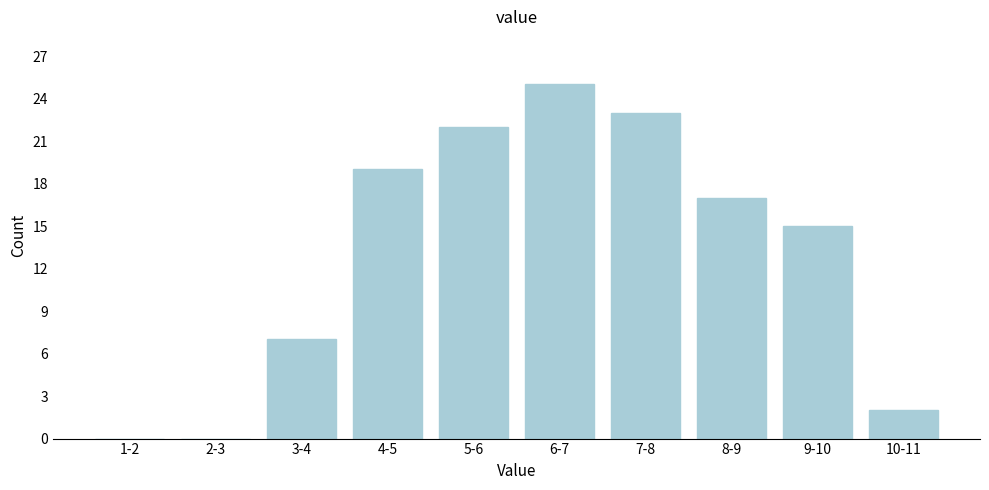

Reading right to left, transcribe all the data shown in this chart.

10-11=2	9-10=15	8-9=17	7-8=23	6-7=25	5-6=22	4-5=19	3-4=7	2-3=0	1-2=0